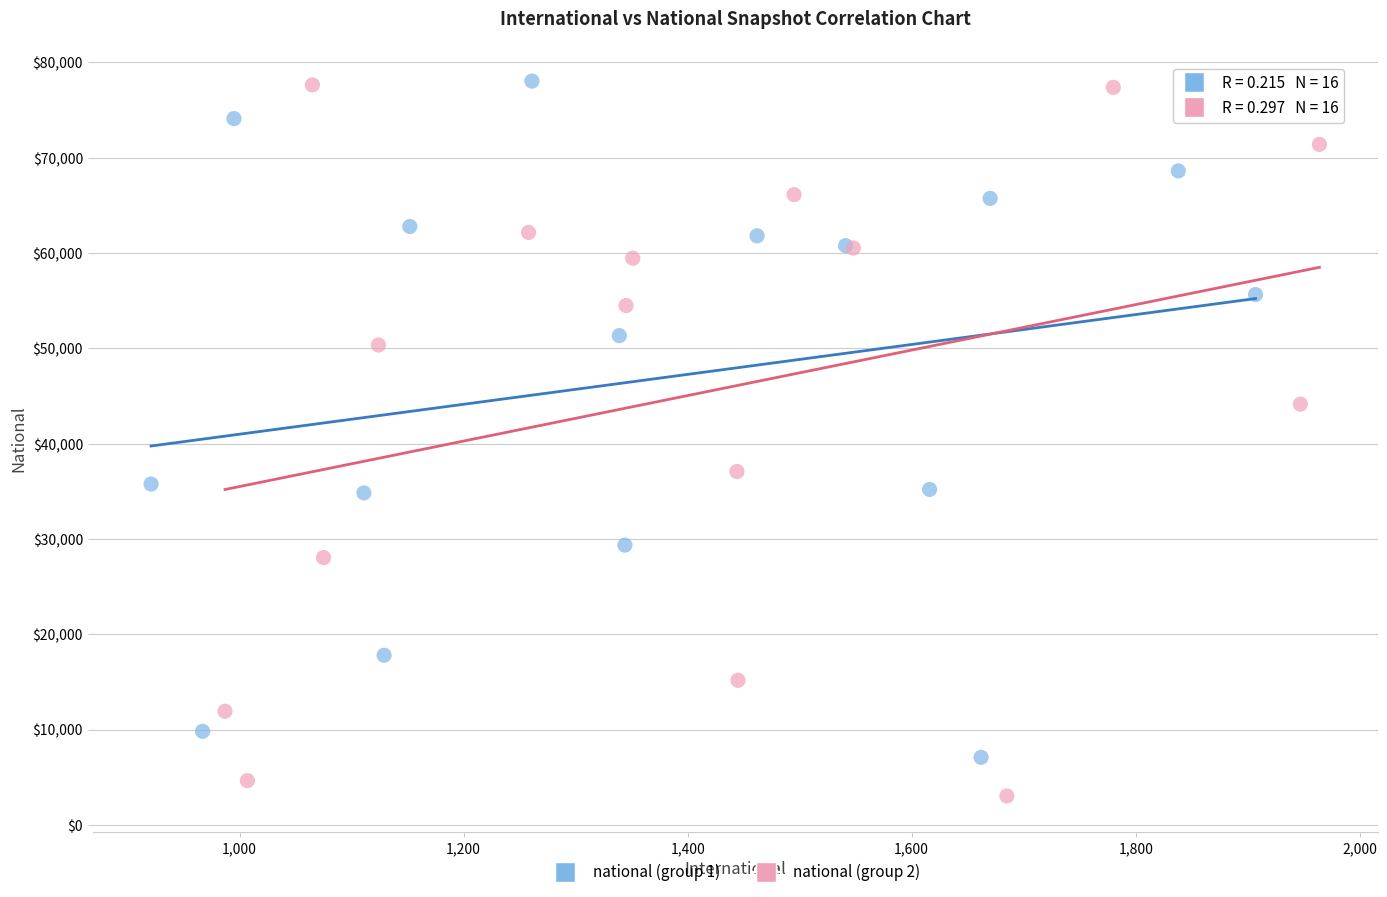

Which series has the widest spread of Y values?

national (group 2)